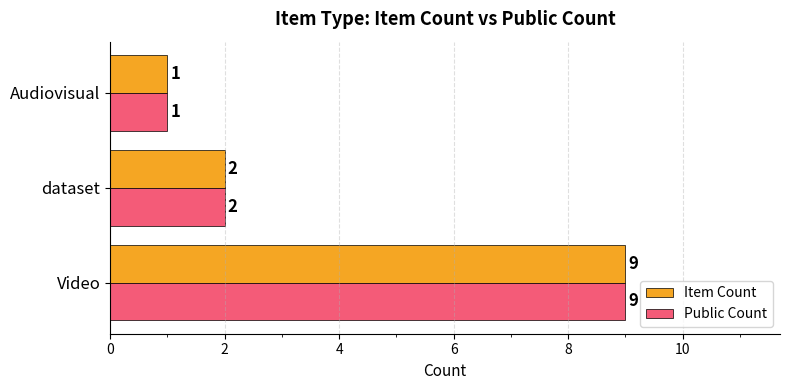

What is the greatest value displayed?

9